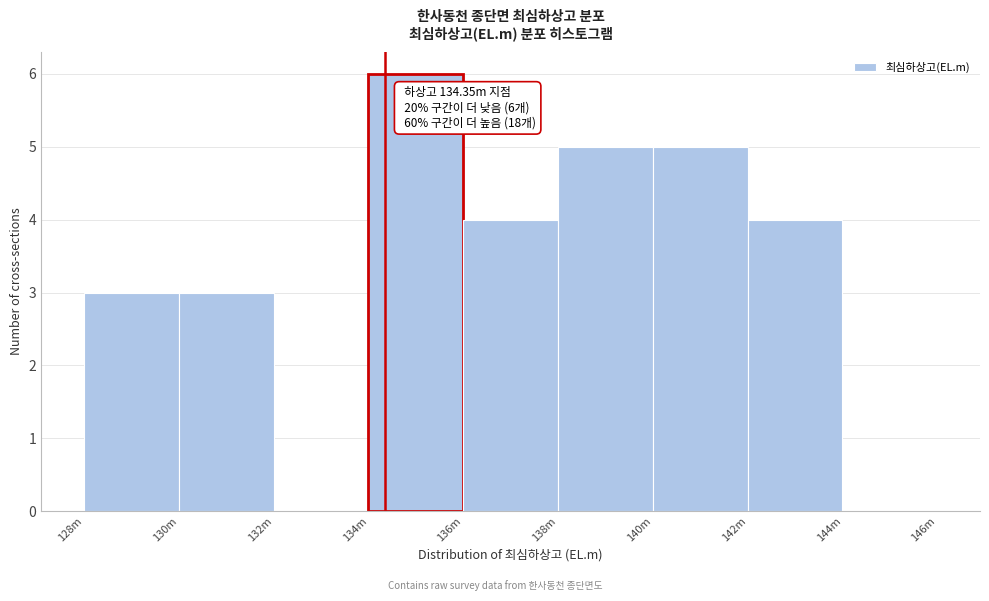

Reading right to left, list all the values displayed in this chart.

144m=0	142m=4	140m=5	138m=5	136m=4	134m=6	132m=0	130m=3	128m=3